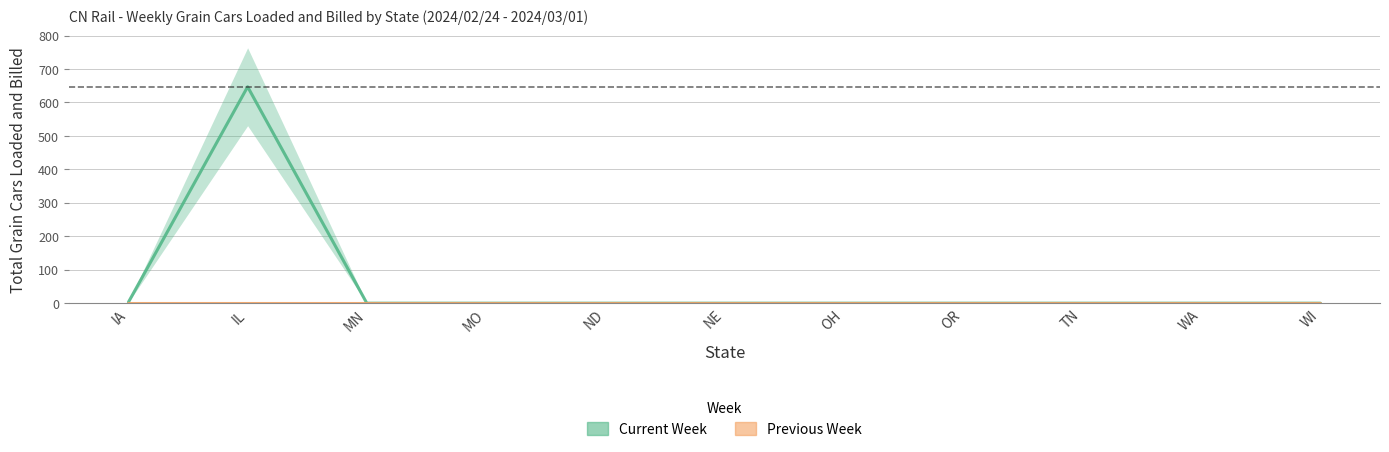

Reading left to right, what are all the values shown in this chart?

Current Week: 3	647	0	0	0	0	0	0	0	0	0
Previous Week: 0	0	0	0	0	0	0	0	0	0	0